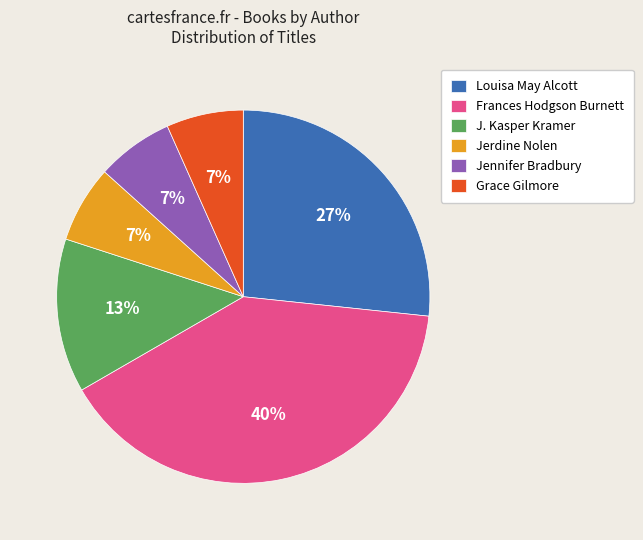

Does Jerdine Nolen represent more than half of the total?

No